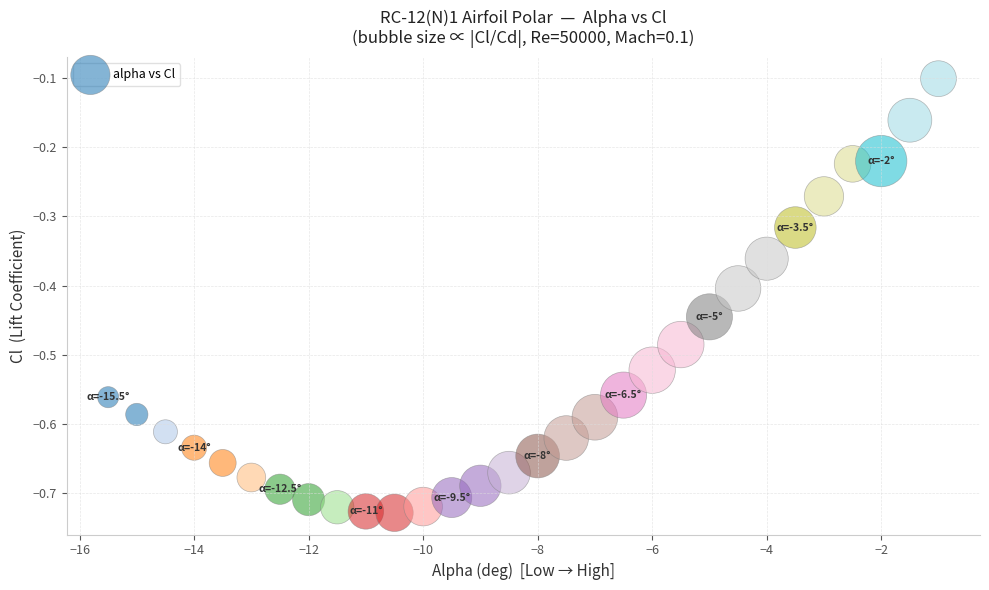

What is the range of X values (max minus min)?

14.5